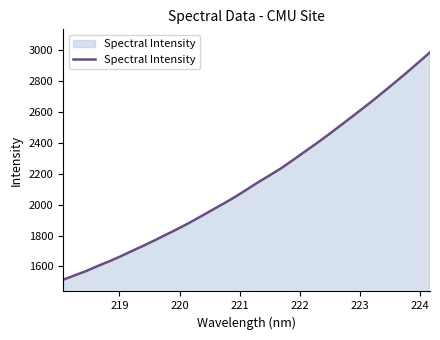

What is the maximum value shown in the chart?

2986.2